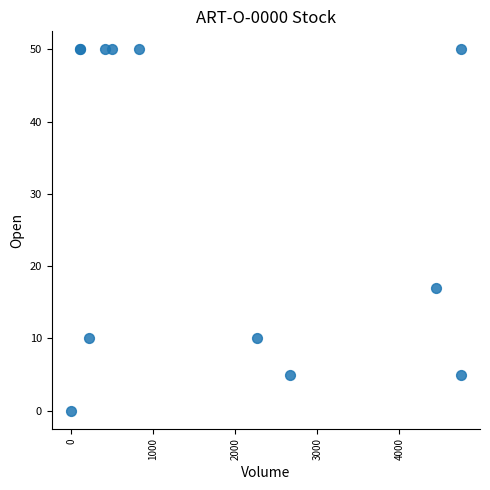

What Y value in the scatter plot is closest to 25?

17